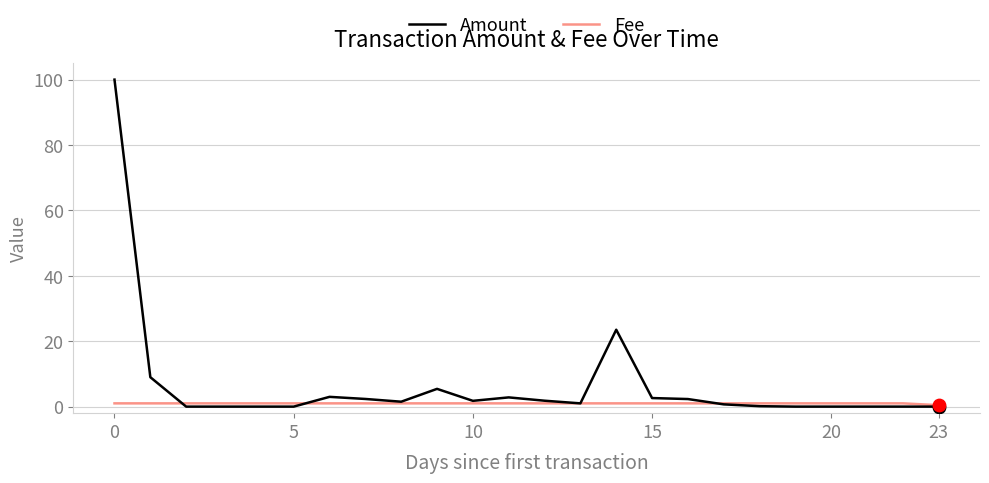

What are all the series names shown in the legend?

Amount, Fee